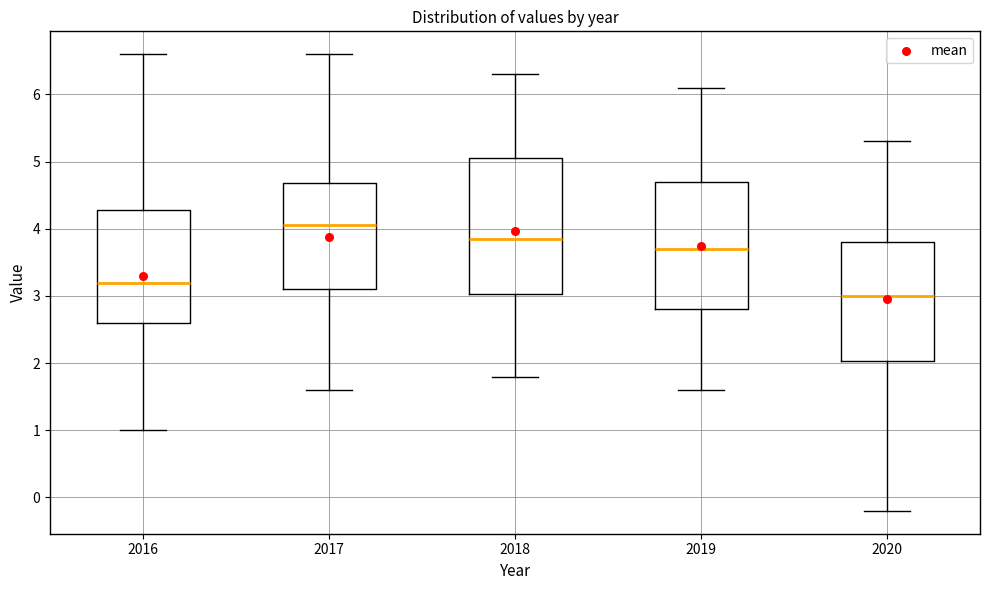

Reading left to right, read every box against the y-axis: the position of its median line, the range the box covers, and the ends of its whiskers. The values are not printed on the chart, so give them approximately, as read against the axis.

2016: median 3.2, box 2.6 to 4.3, whiskers 1.0 to 6.6
2017: median 4.1, box 3.1 to 4.7, whiskers 1.6 to 6.6
2018: median 3.9, box 3.0 to 5.1, whiskers 1.8 to 6.3
2019: median 3.7, box 2.8 to 4.7, whiskers 1.6 to 6.1
2020: median 3.0, box 2.0 to 3.8, whiskers -0.2 to 5.3